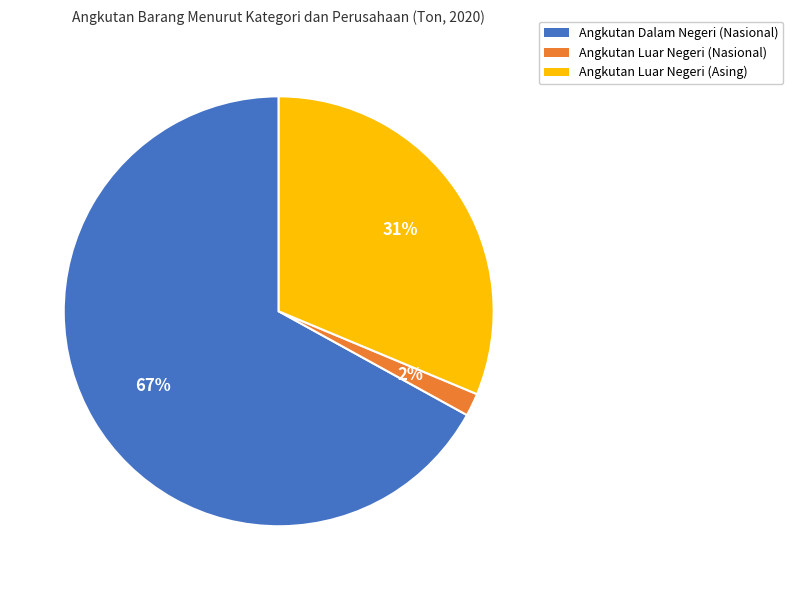

To the nearest percent, what percentage of the pie is Angkutan Luar Negeri (Nasional)?

2%